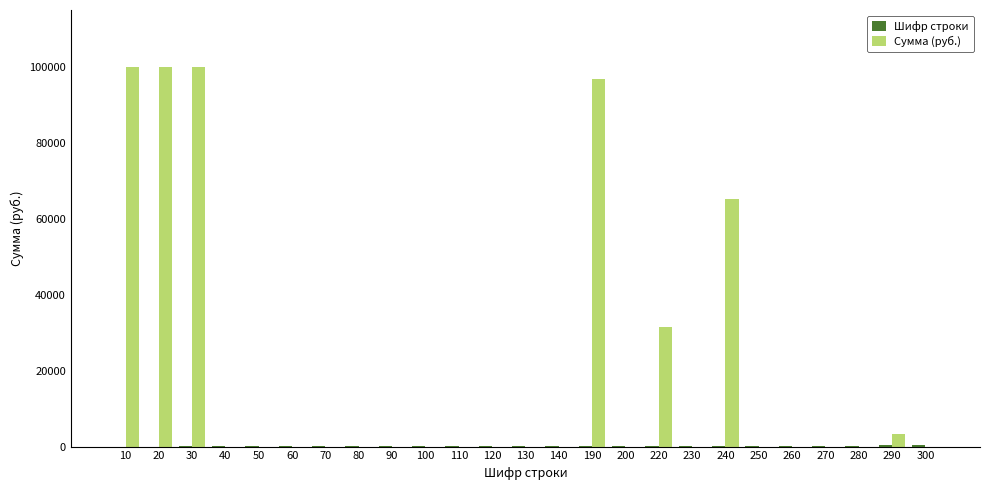

What is the sum of all Сумма (руб.) values?

496540